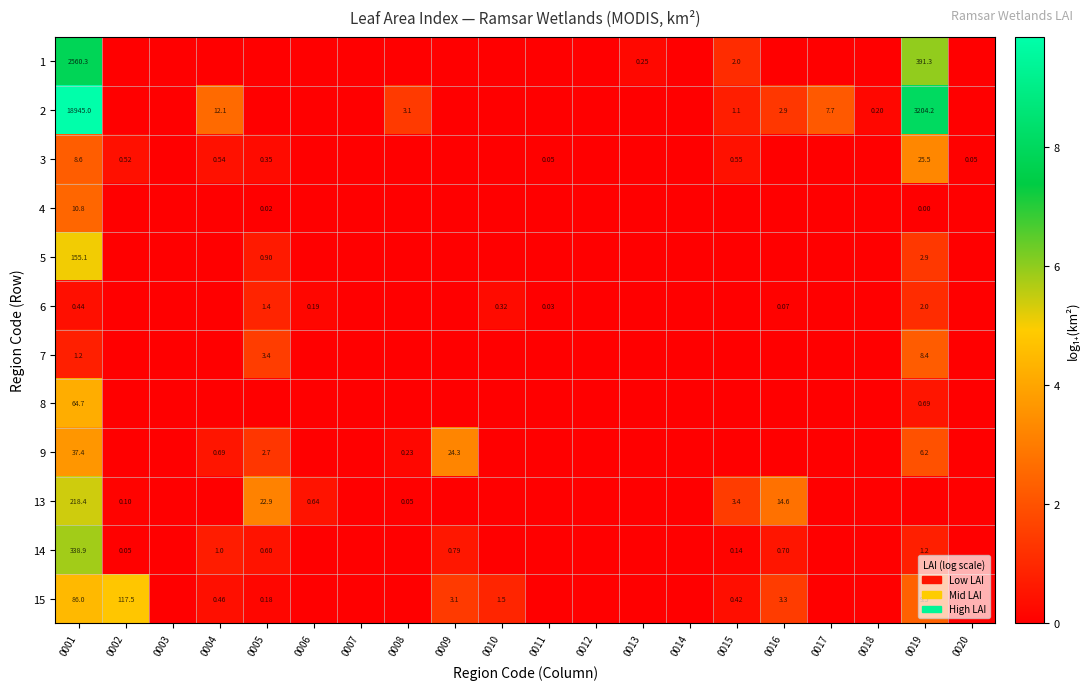

At which category is the sum across all series the highest?

0001